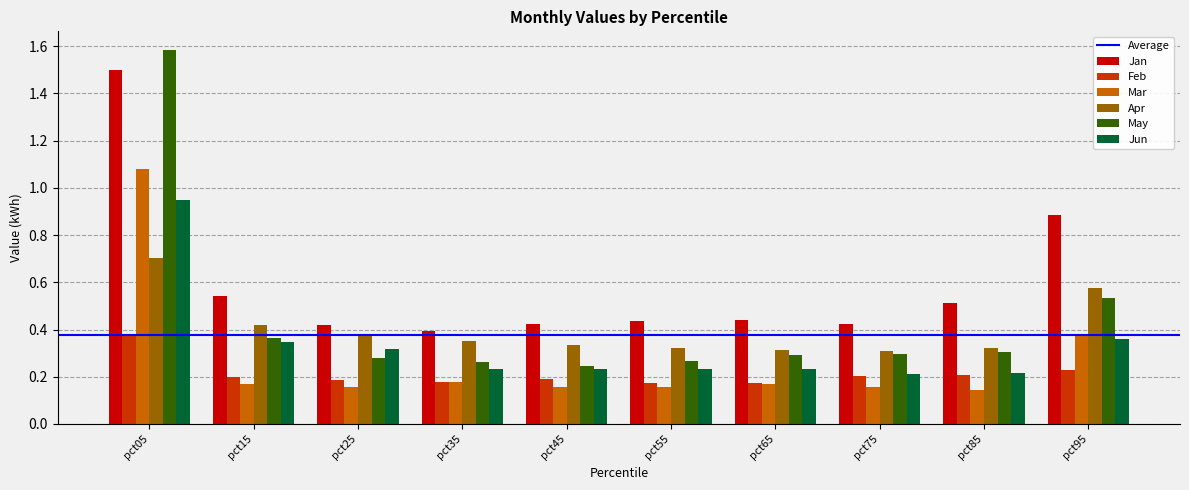

How many data points does each series have?

10